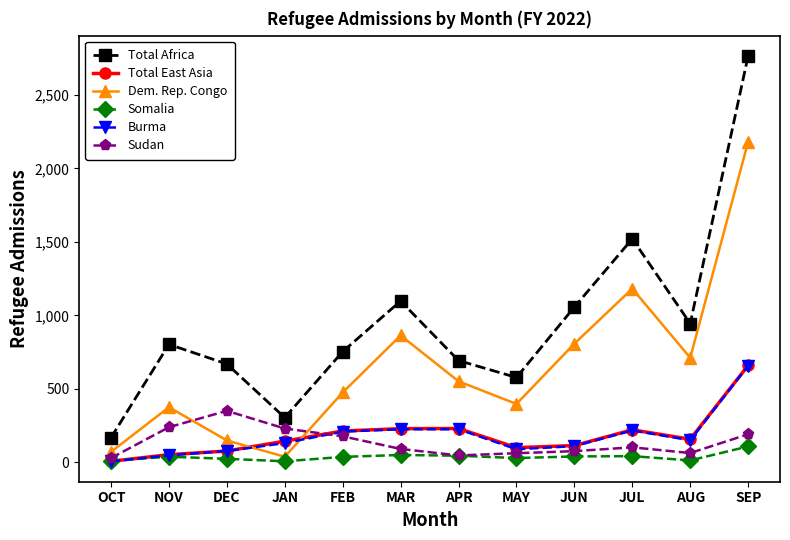

What is the difference between the Sudan values at JUN and MAY?

14